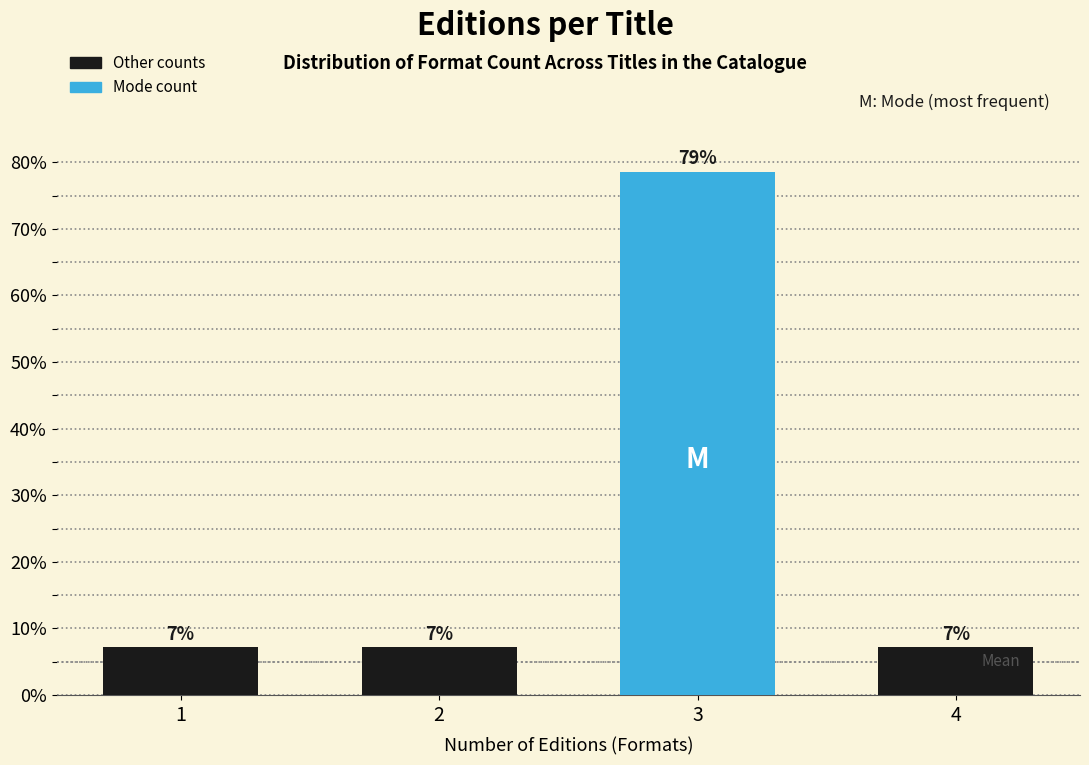

How many bars are there in total?

4